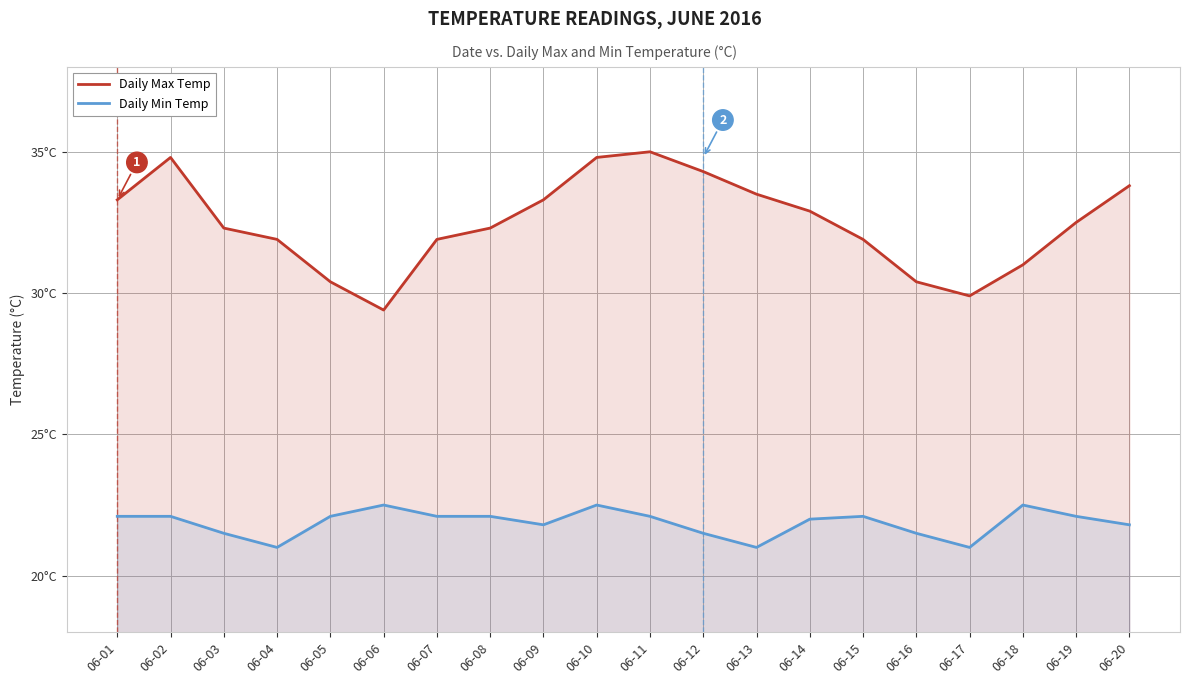

Read the Daily Max Temp value at 06-10.

34.8